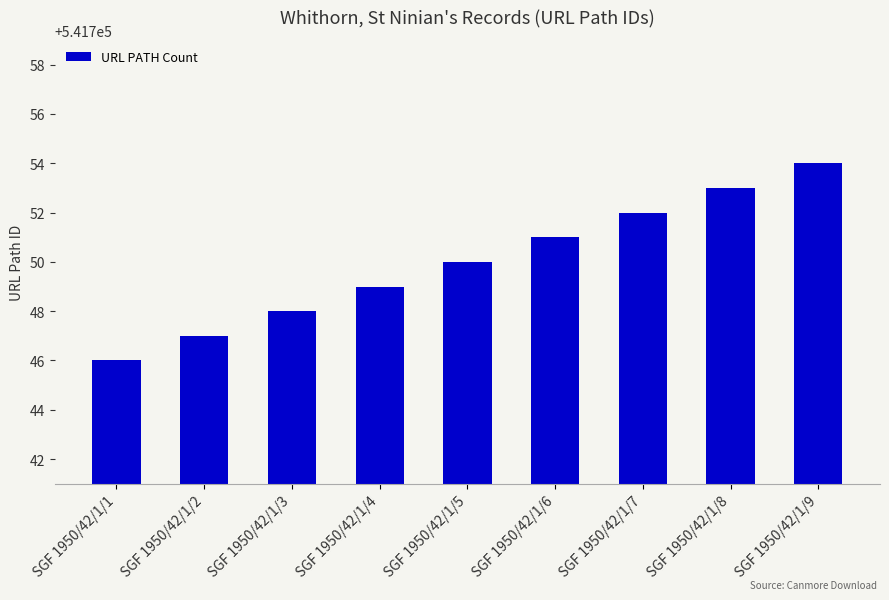

Rank the categories by value from lowest to highest.

SGF 1950/42/1/1, SGF 1950/42/1/2, SGF 1950/42/1/3, SGF 1950/42/1/4, SGF 1950/42/1/5, SGF 1950/42/1/6, SGF 1950/42/1/7, SGF 1950/42/1/8, SGF 1950/42/1/9